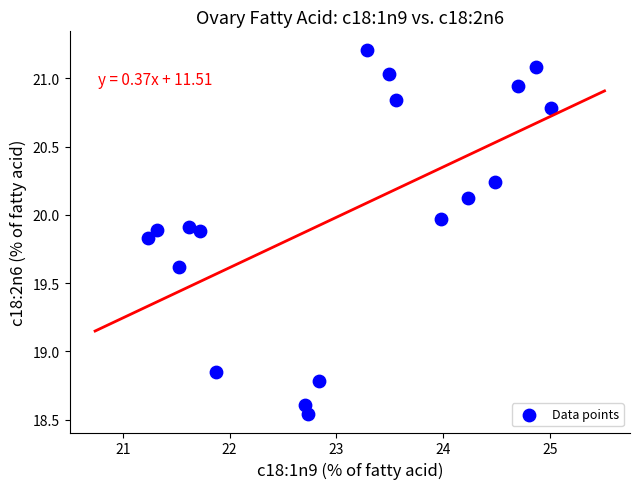

What is the range of Y values (max minus min)?

2.7